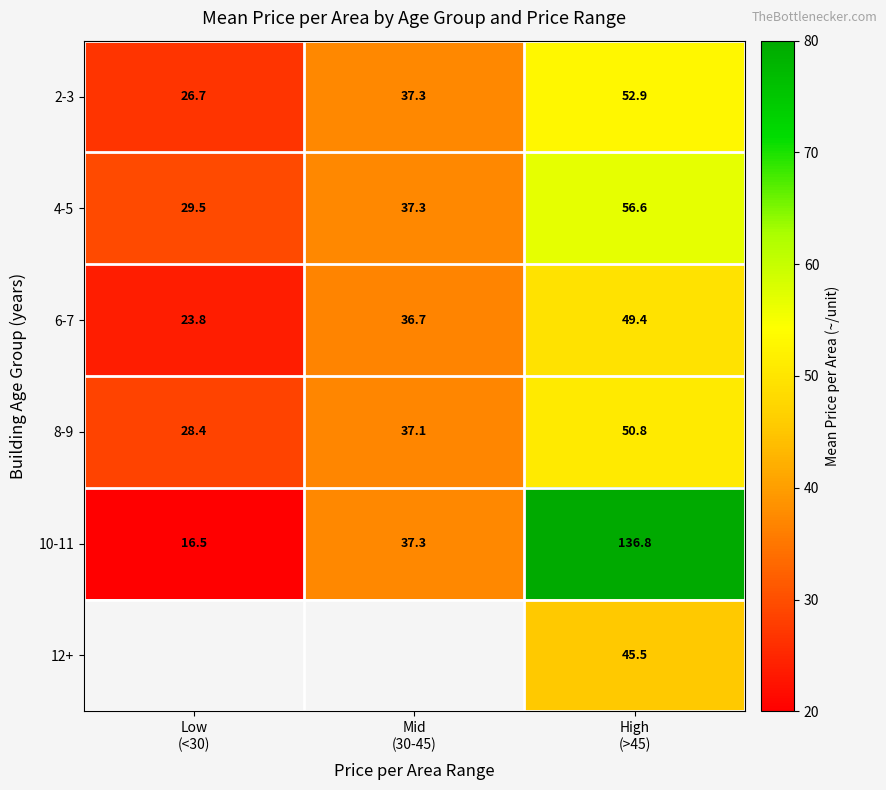

Between Mid
(30-45) and High
(>45), which is larger?

High
(>45)